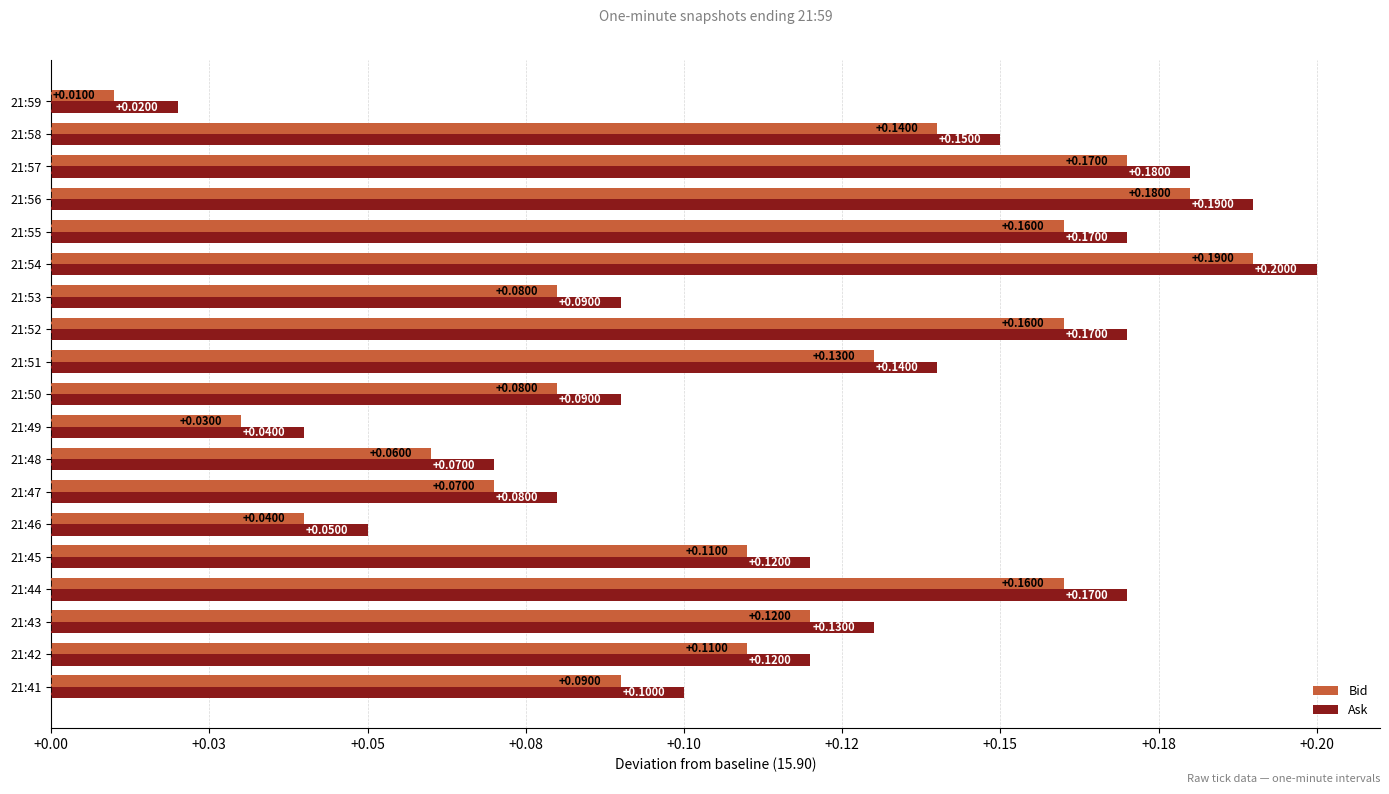

Reading left to right, extract all data points from this chart.

Bid: 0.1	0.1	0.1	0.2	0.1	0.0	0.1	0.1	0.0	0.1	0.1	0.2	0.1	0.2	0.2	0.2	0.2	0.1	0.0
Ask: 0.1	0.1	0.1	0.2	0.1	0.0	0.1	0.1	0.0	0.1	0.1	0.2	0.1	0.2	0.2	0.2	0.2	0.2	0.0